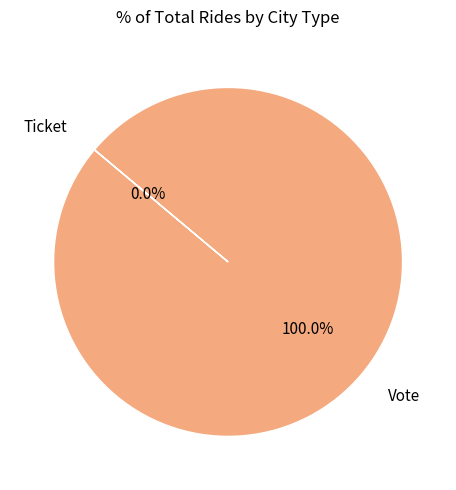

Is it true that Vote is 93% of the pie?

False